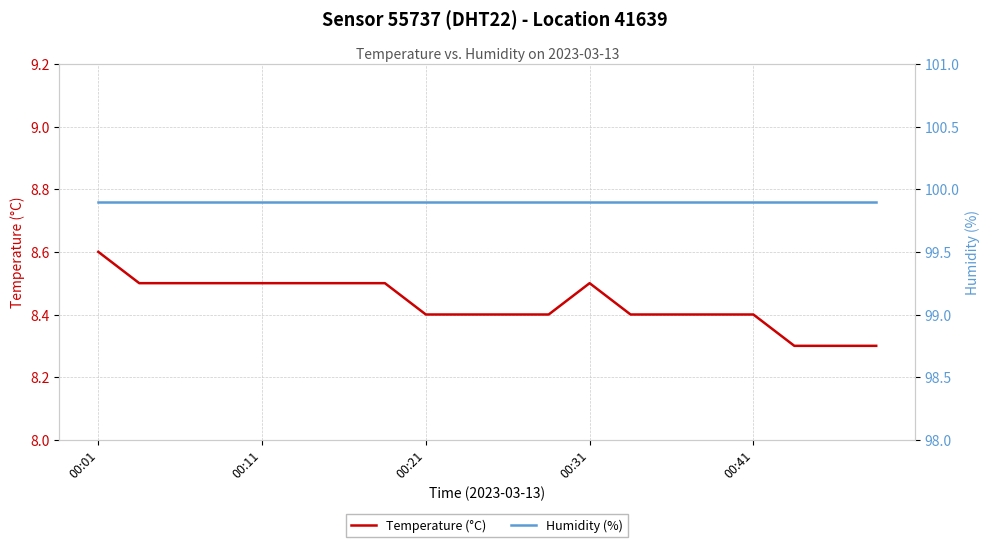

Which category has the highest value in the Temperature (°C) series?

00:01